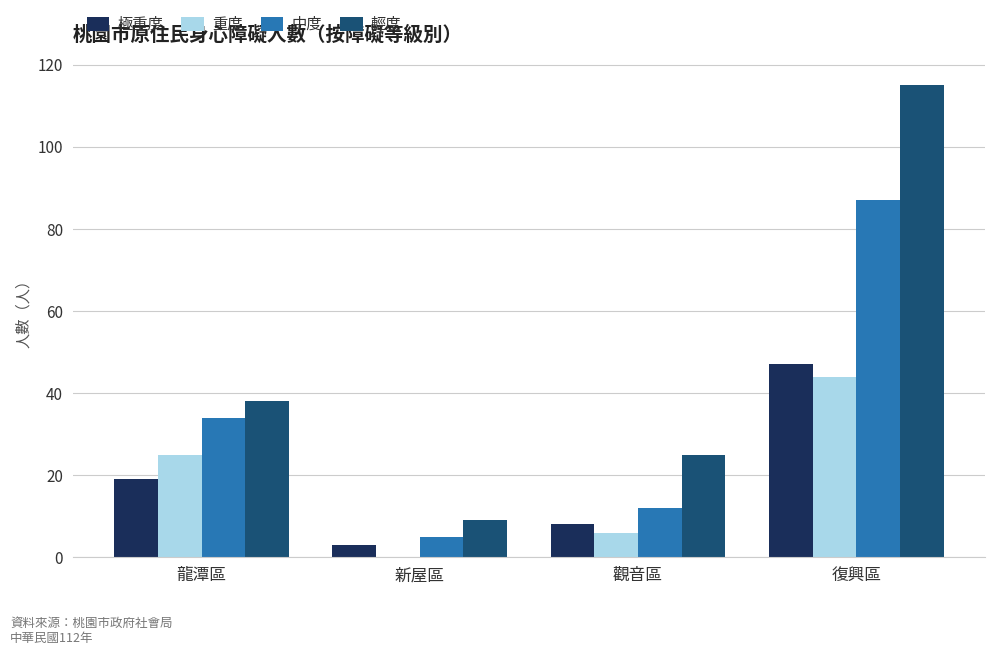

What is the sum of all 中度 values?

138